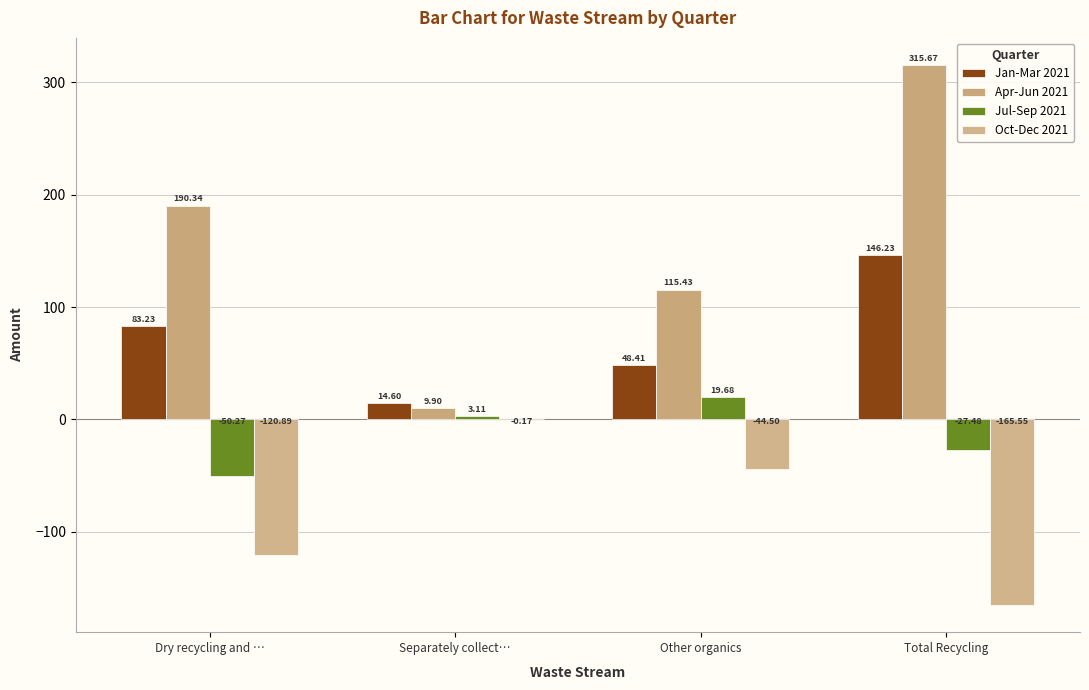

How many data points does each series have?

4